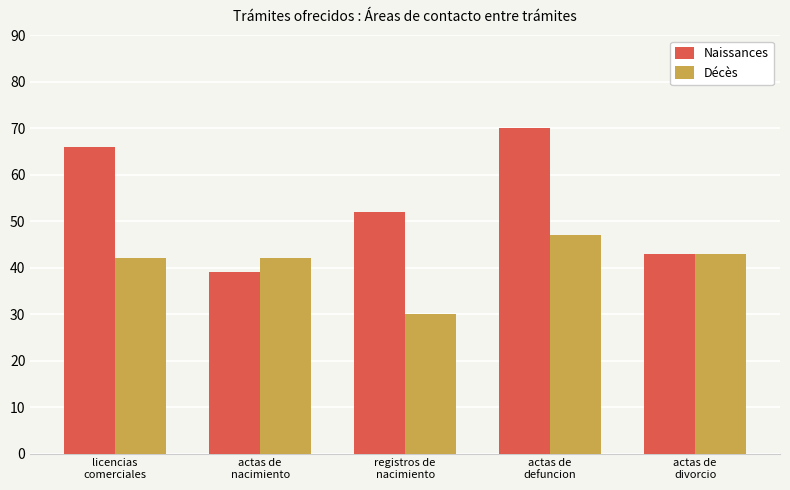

True or false: Naissances has a value of 43 at actas de
divorcio.

True